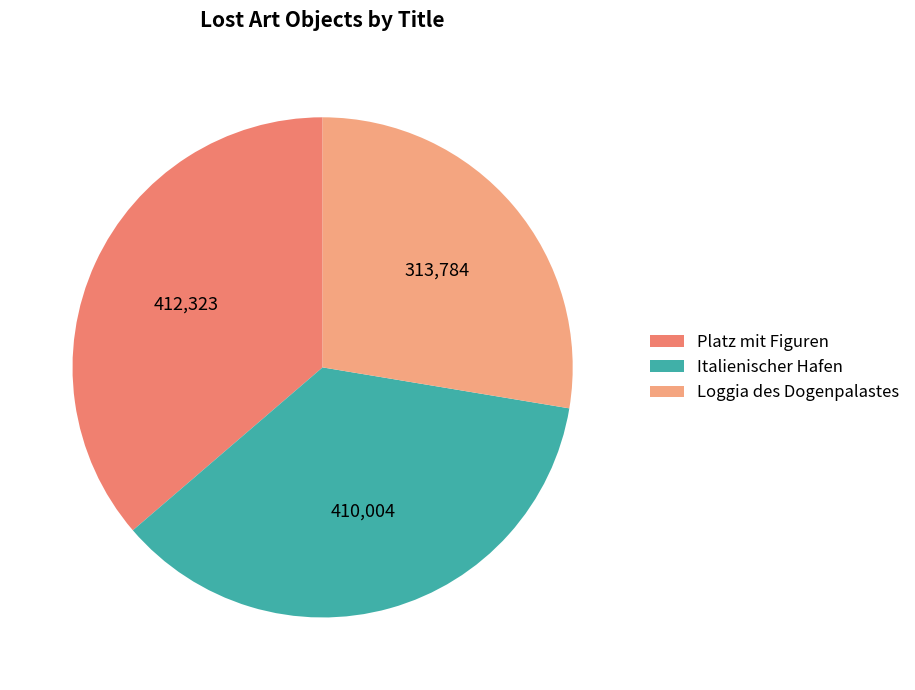

How many slices are in this pie chart?

3